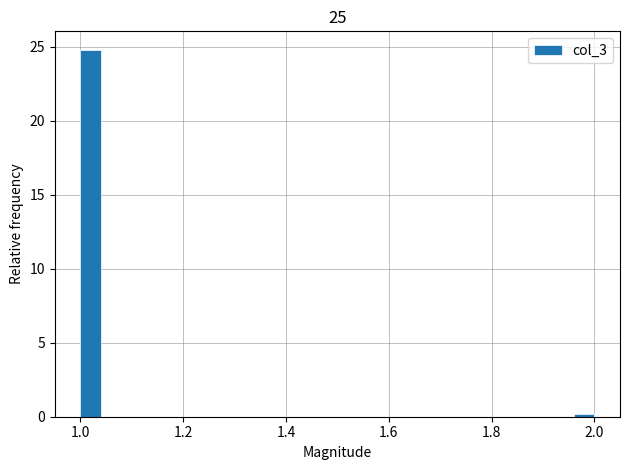

Around what value on the x-axis is the tallest bar? Give the approximate position of its centre, as read against the axis.

1.02